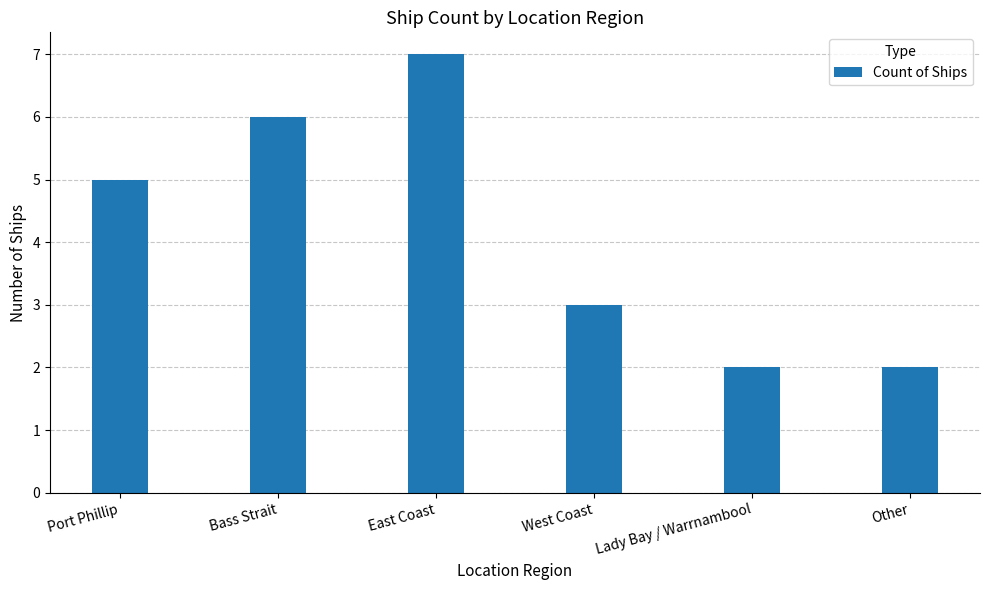

Count the number of data series in this chart.

1